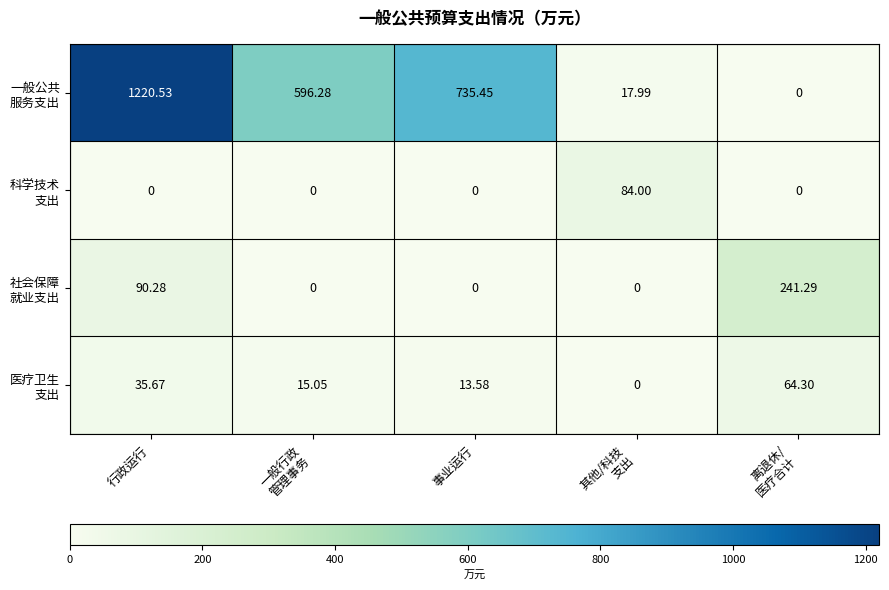

At which category does the chart reach its peak across all series?

行政运行